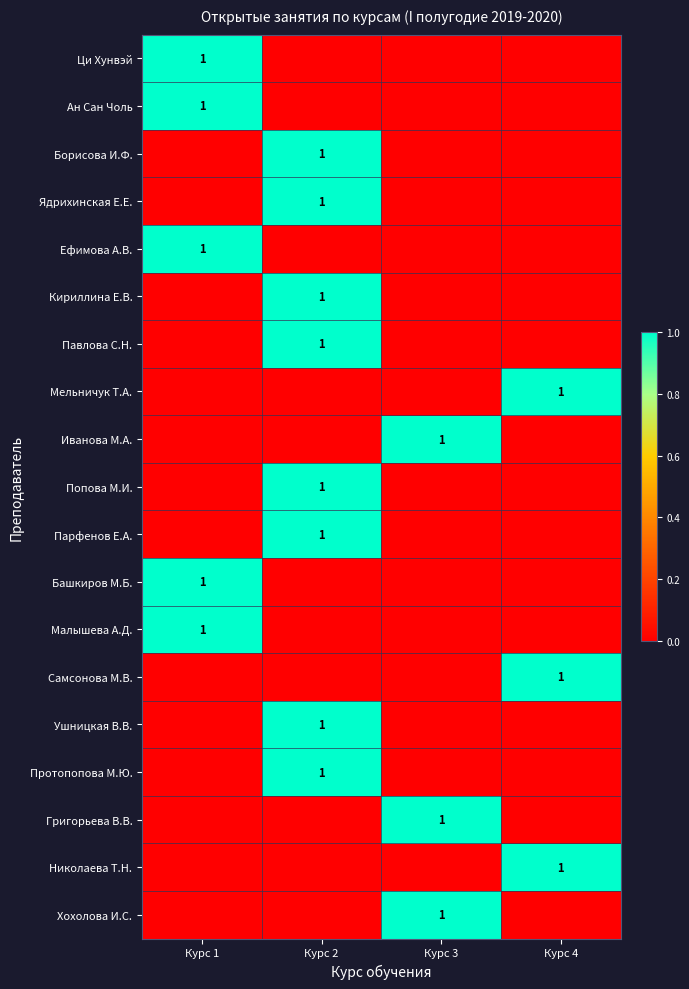

What is the maximum value for Иванова М.А.?

1